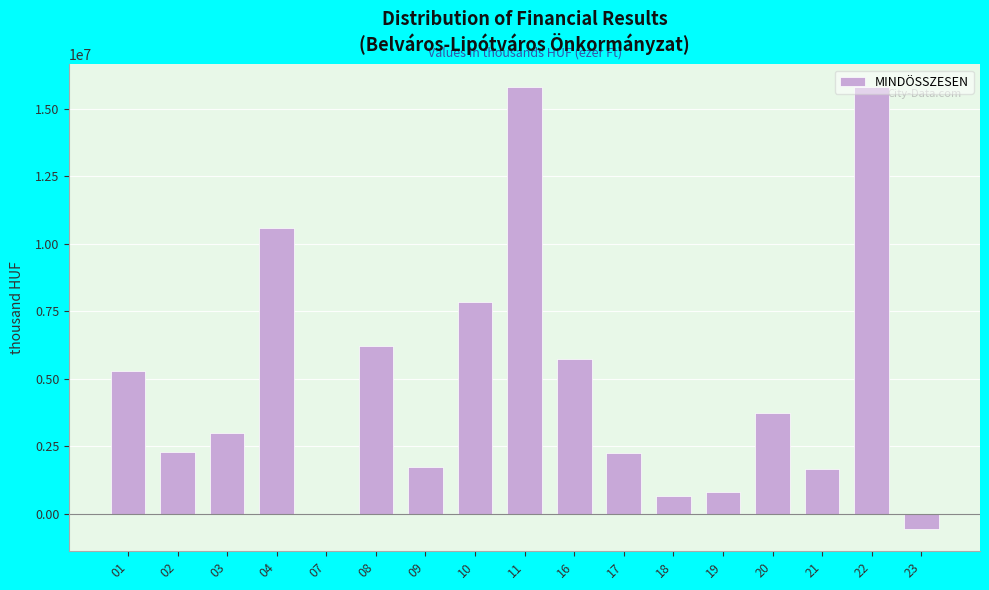

What is the maximum value shown in the chart?

15823289